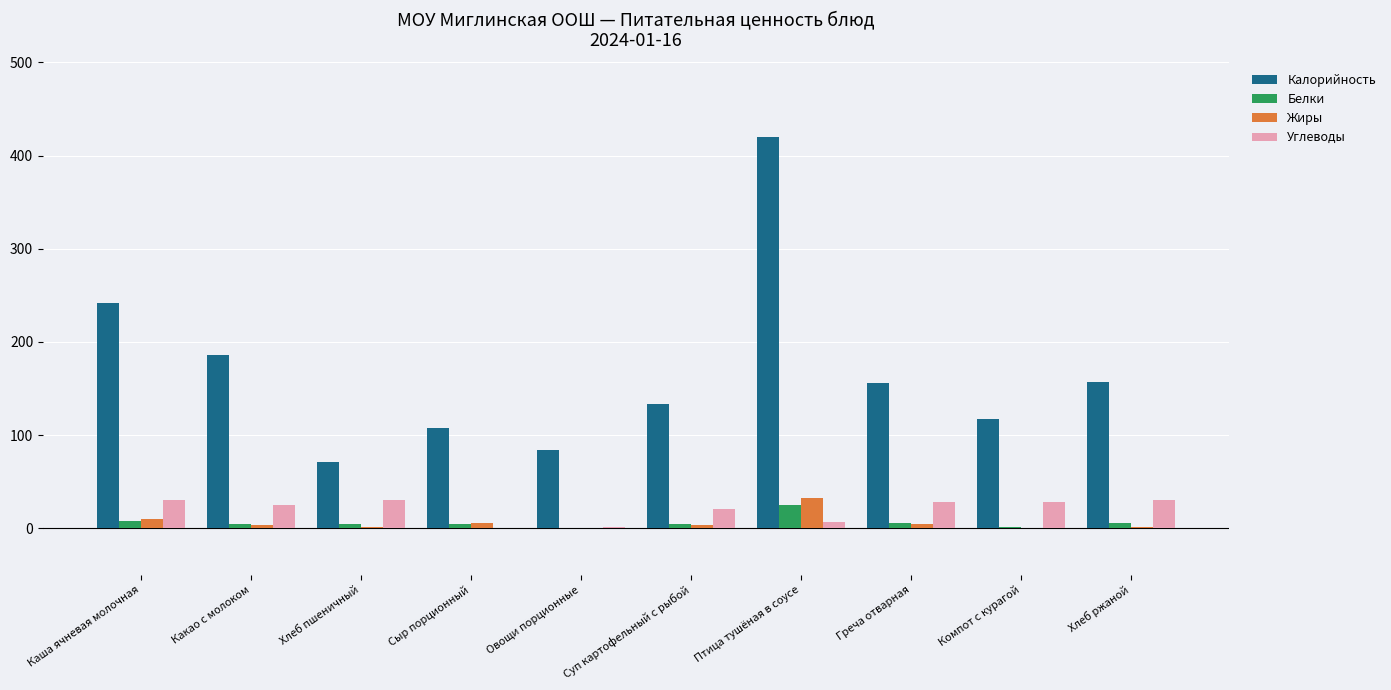

Which series changed the most between Какао с молоком and Хлеб пшеничный?

Калорийность